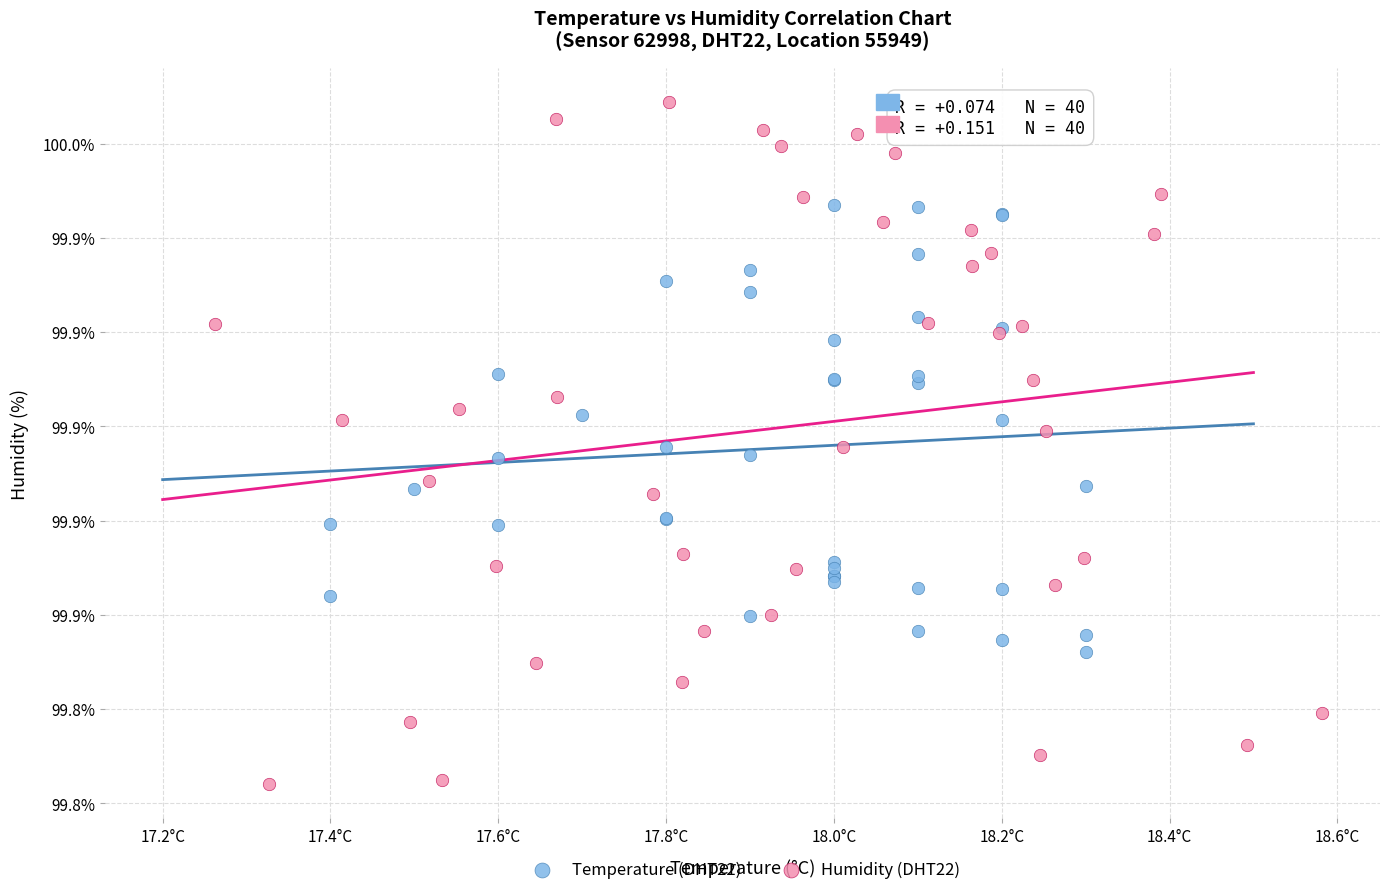

Which series has the largest Y range (max minus min)?

Humidity (DHT22)